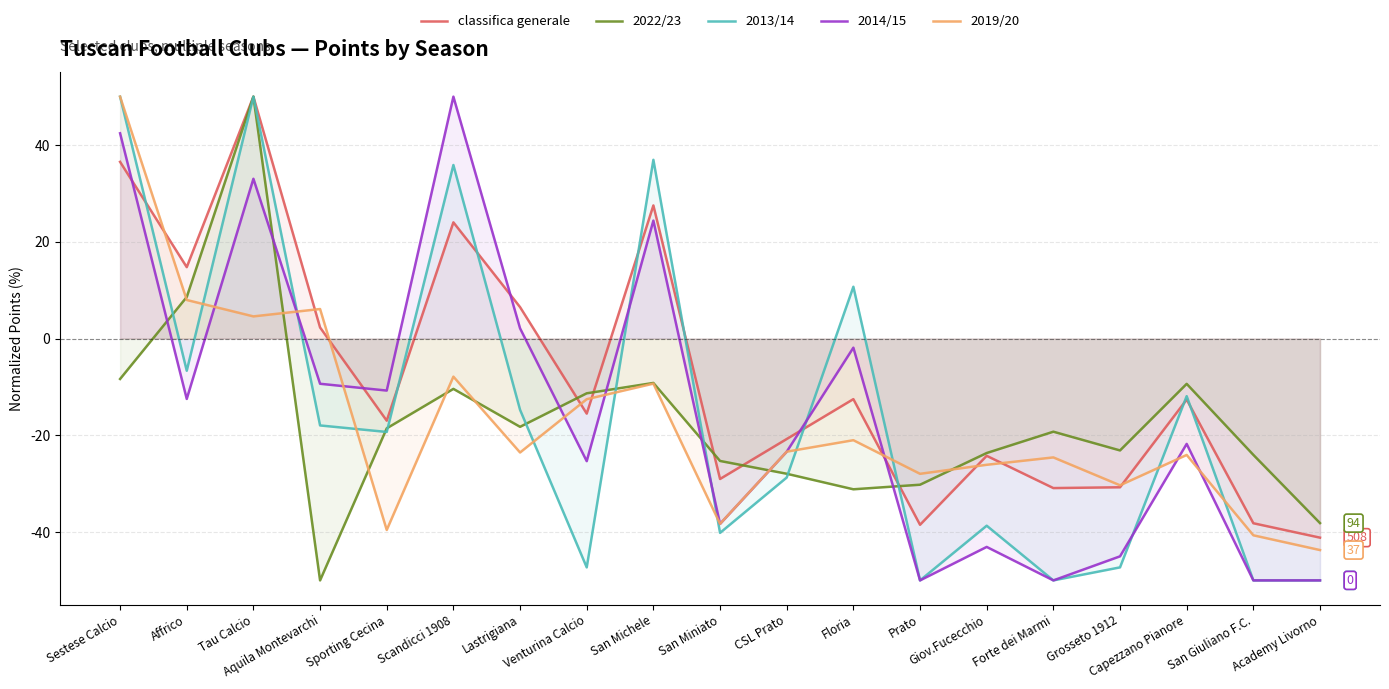

Is it true that 2014/15 equals 6.8 at San Michele?

False